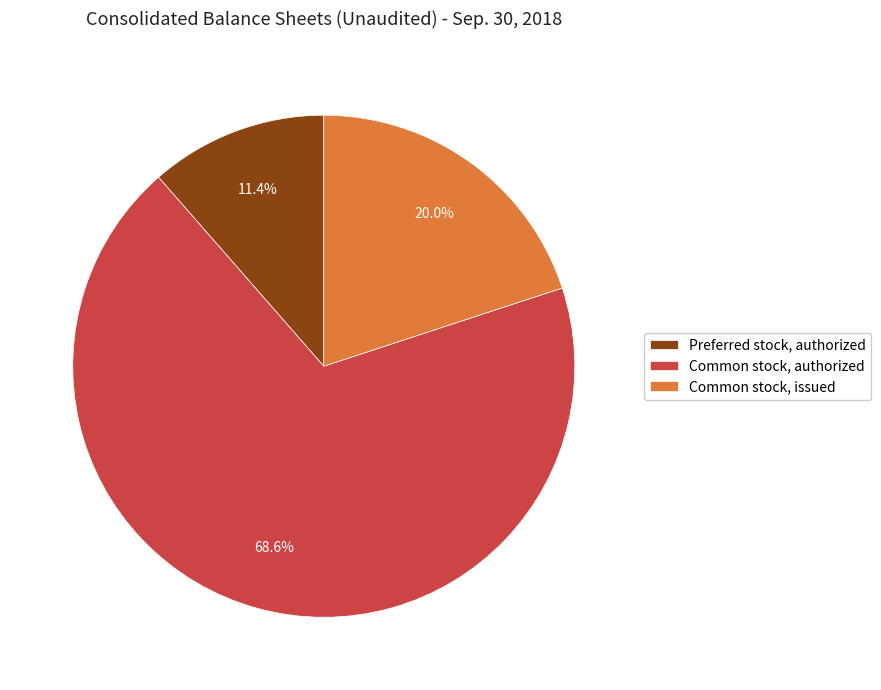

To the nearest percent, what is the combined percentage of Common stock, issued and Common stock, authorized?

89%